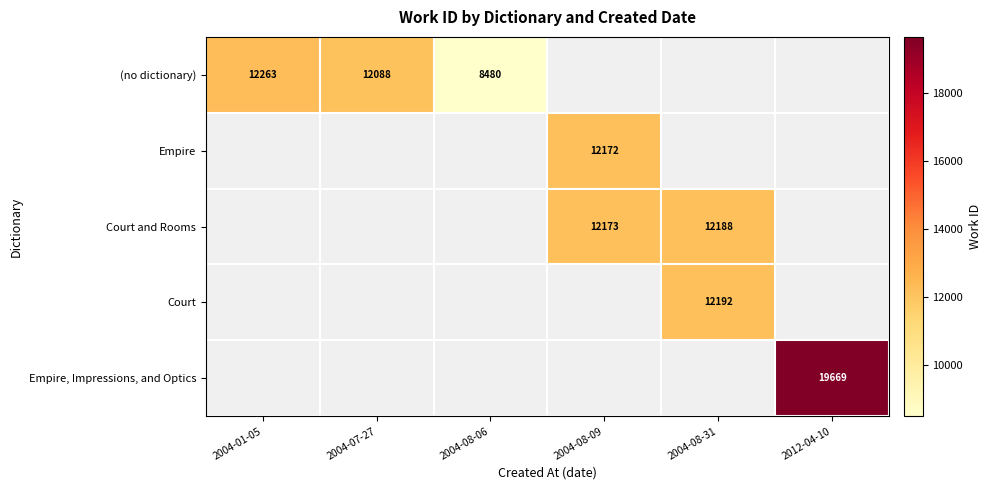

Is it true that (no dictionary) equals 8480 at 2004-08-06?

True